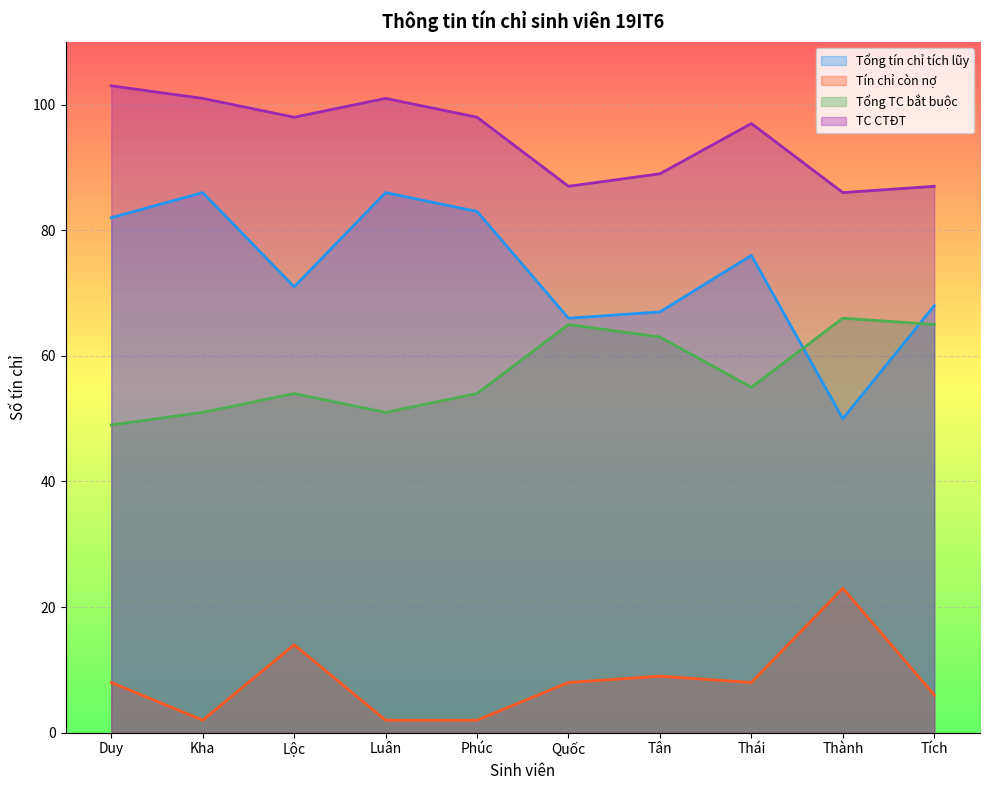

How many lines are shown in the chart?

4